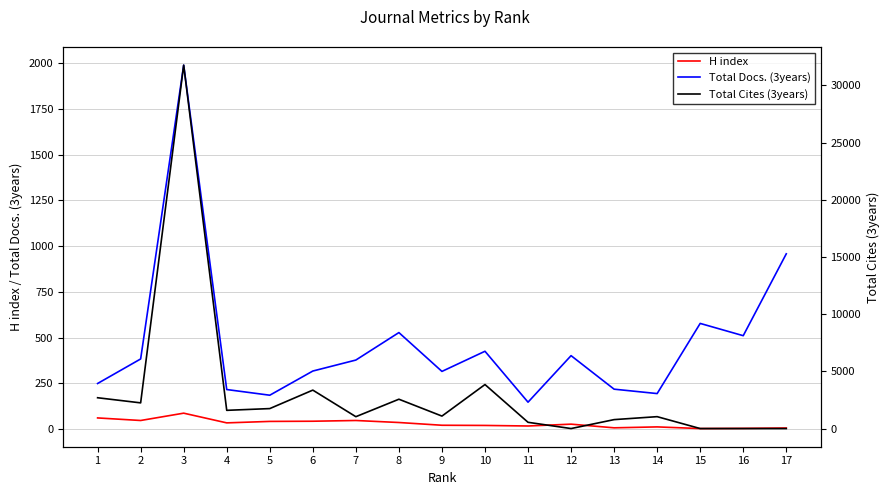

Count the number of categories in the chart.

17